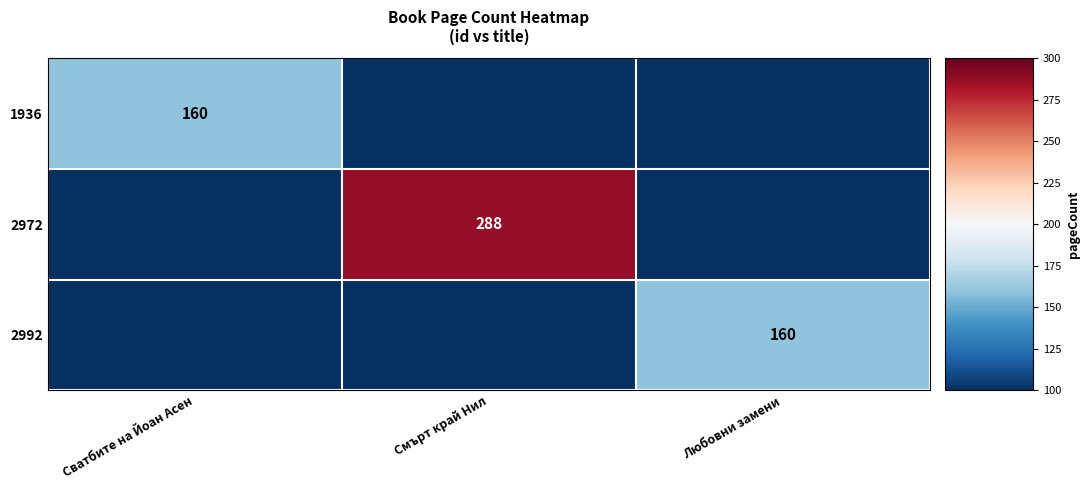

Is it true that 2992 equals 106 at Любовни замени?

False